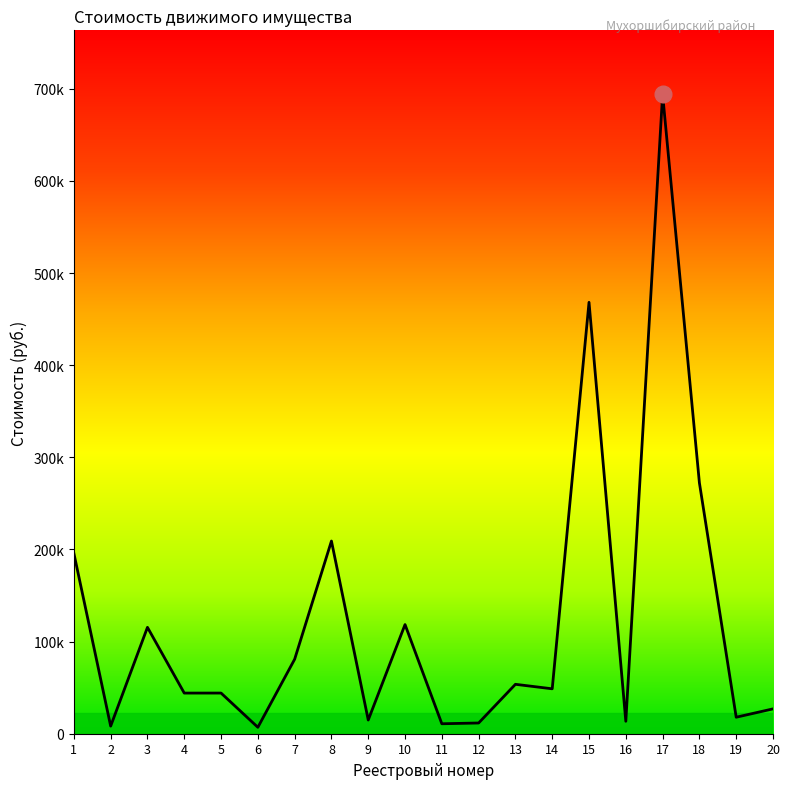

What is the difference between the maximum and second lowest values?

685788.3